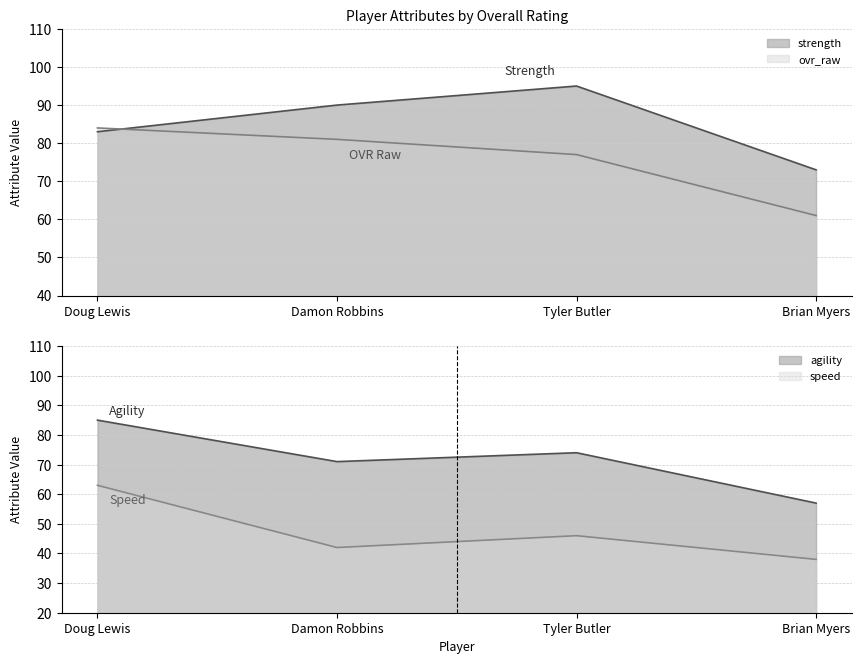

At Brian Myers, list the series in order from smallest to largest.

speed, agility, ovr_raw, strength